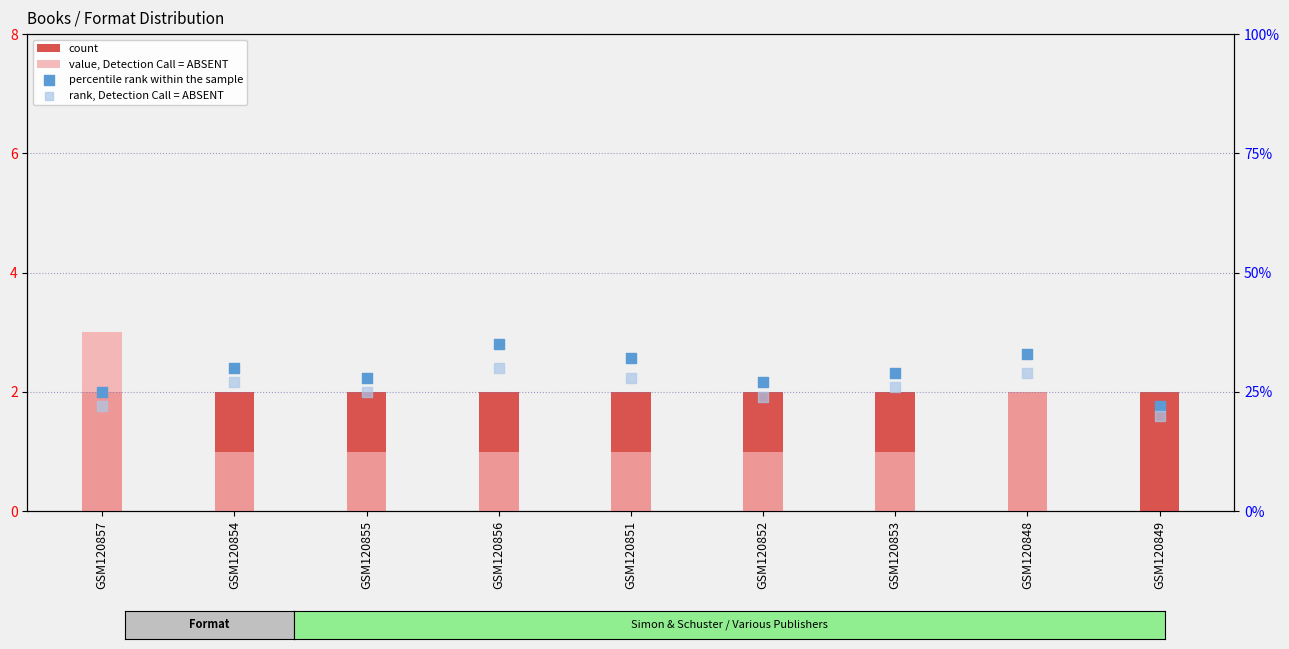

At which category is the sum across all series the highest?

GSM120856